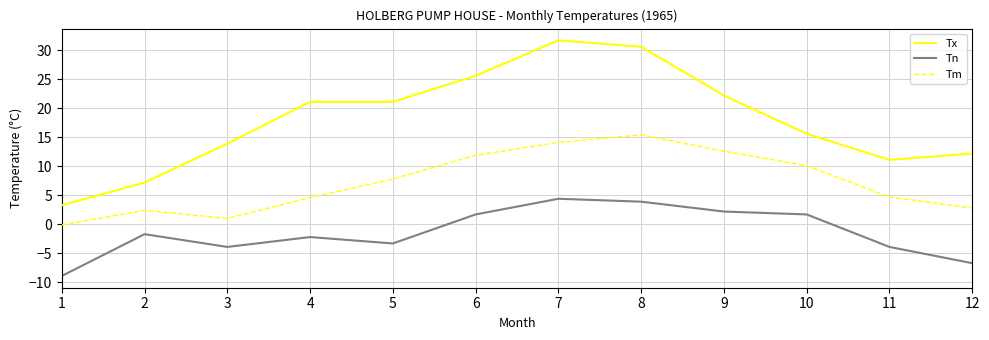

What is the total value across all series at 11?

11.9